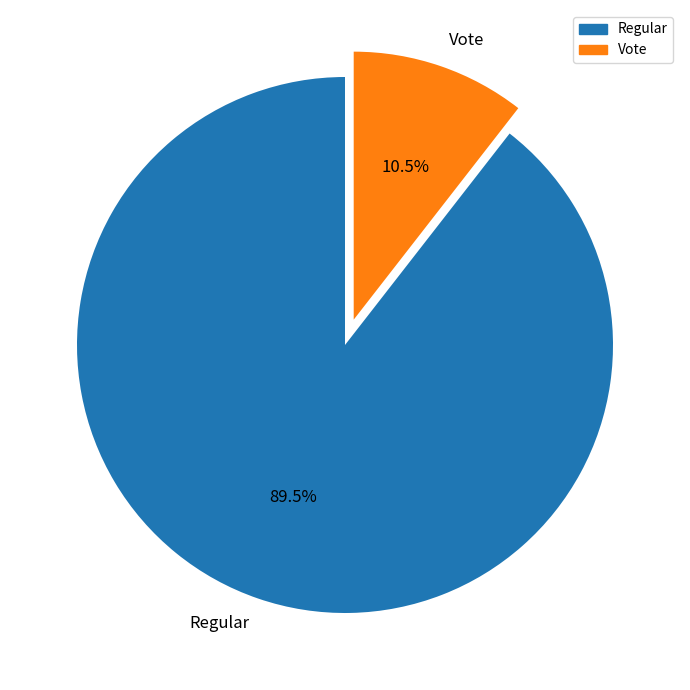

To the nearest percent, what is the difference between the largest and smallest slice percentages?

79%